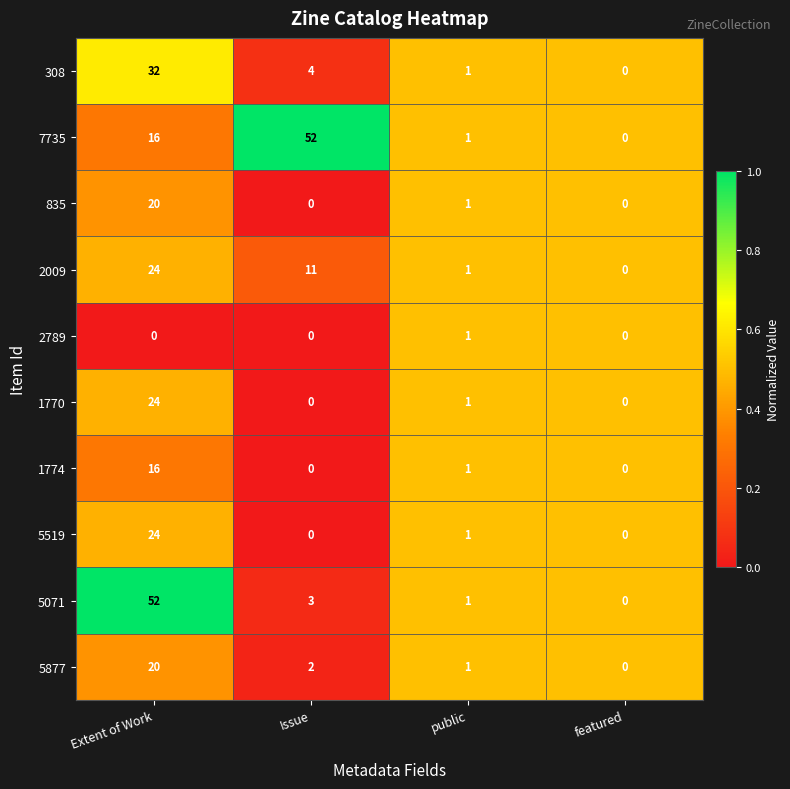

What is the spread (max minus min) of values at Extent of Work?

52